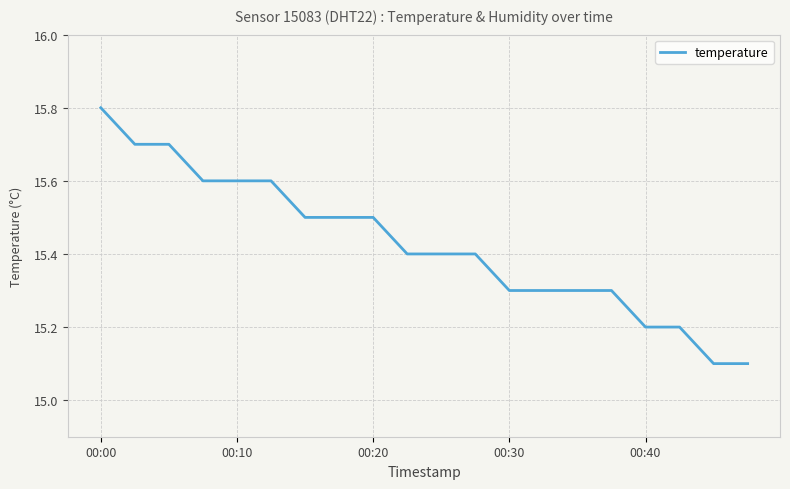

What is the difference between the maximum and minimum values?

0.7